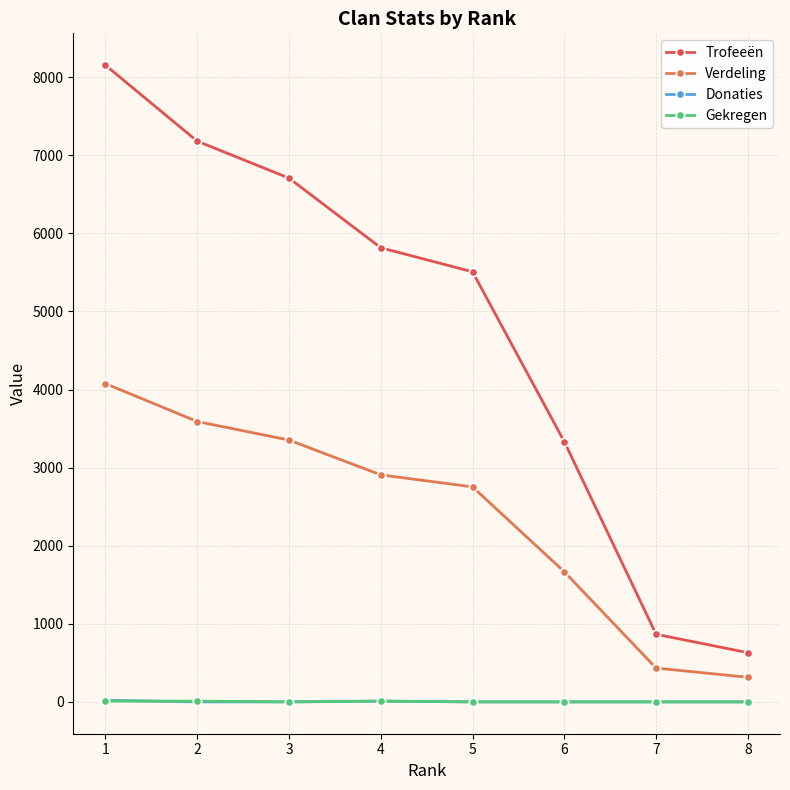

True or false: Trofeeën and Gekregen cross at least once.

False